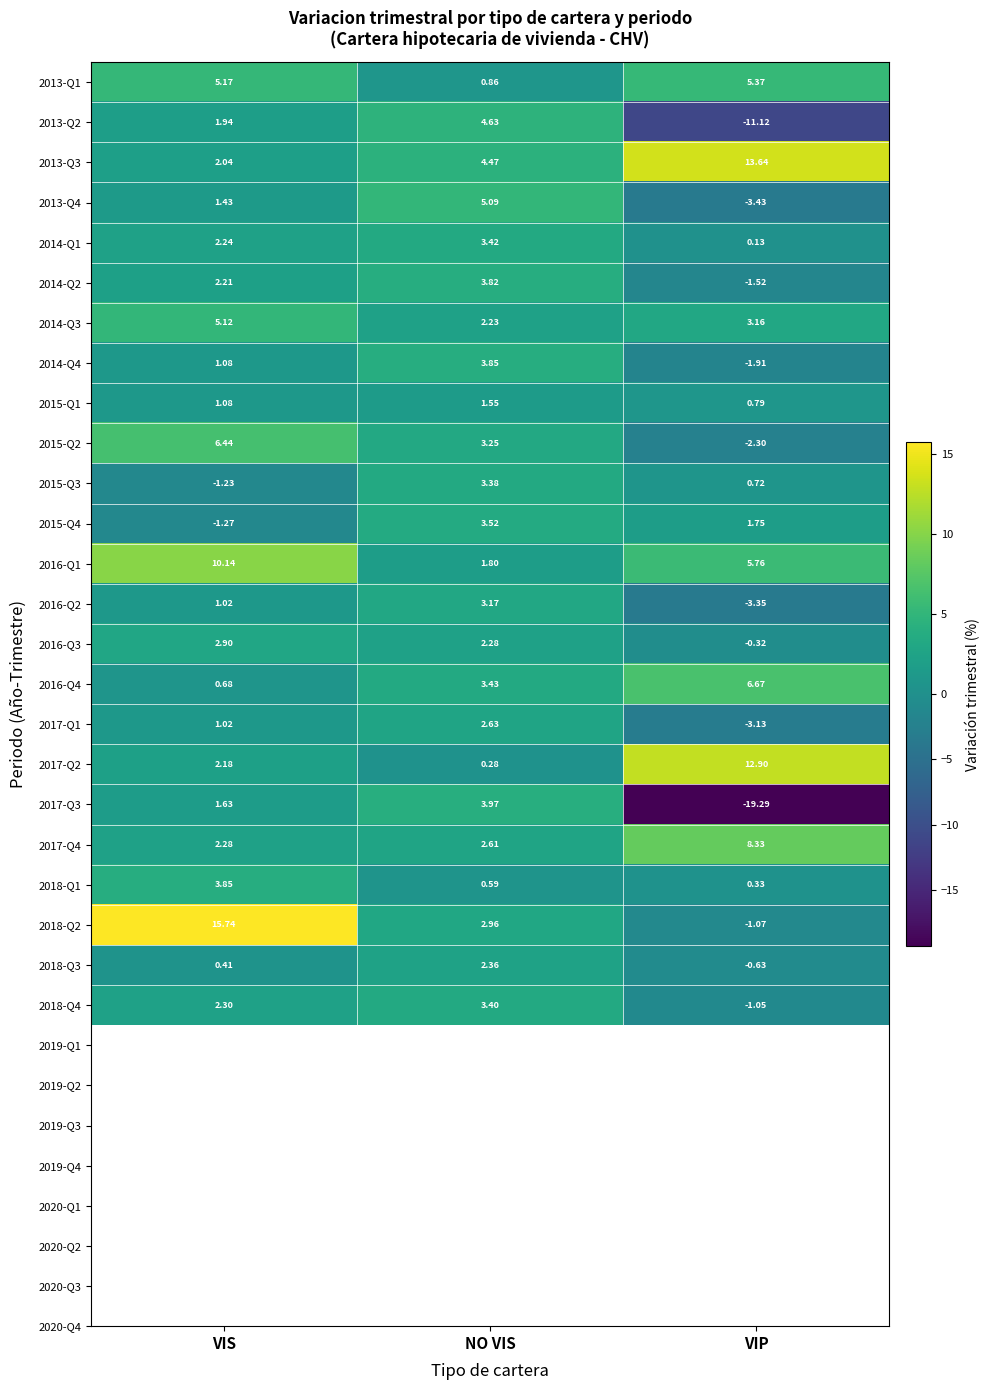

At which category is the sum across all series the highest?

VIS